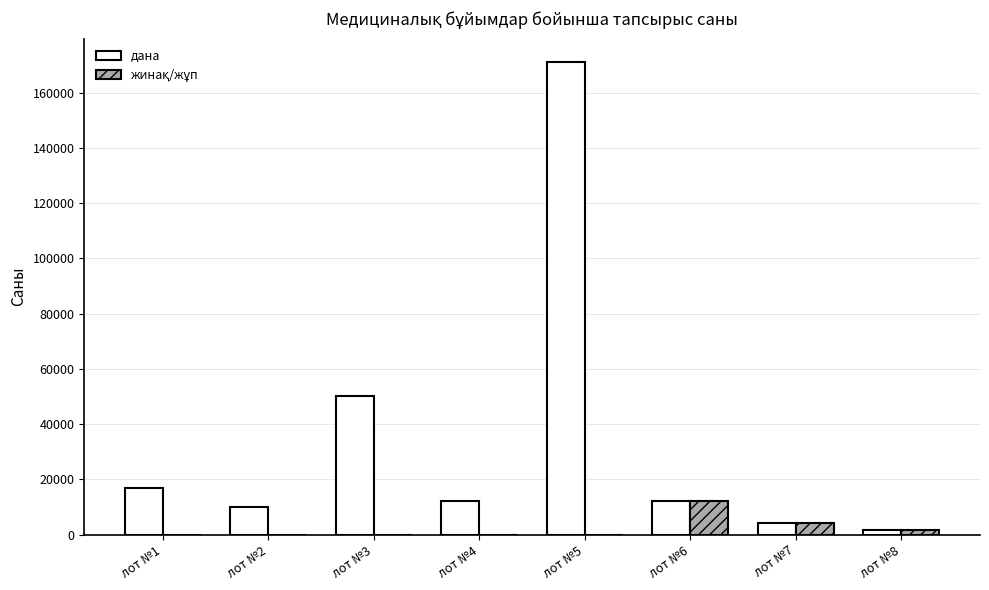

The value of дана at лот №7 is 4350. True or false?

True